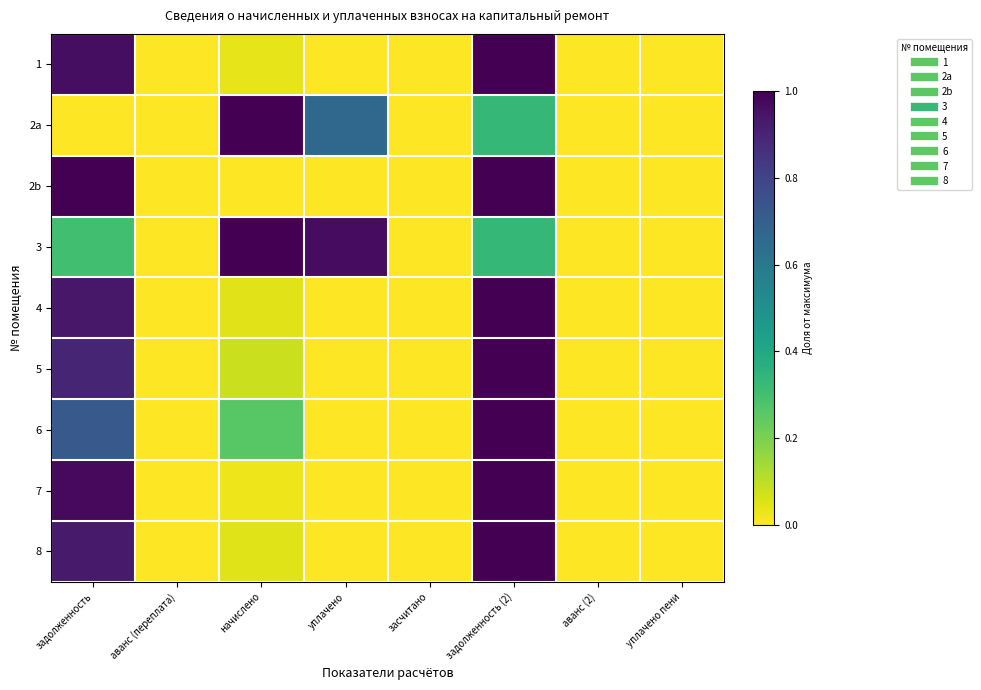

Reading left to right, transcribe all the data shown in this chart.

1: задолженность=1.0	аванс (переплата)=0.0	начислено=0.0	уплачено=0.0	засчитано=0.0	задолженность (2)=1.0	аванс (2)=0.0	уплачено пени=0.0
2a: задолженность=0.0	аванс (переплата)=0.0	начислено=1.0	уплачено=0.7	засчитано=0.0	задолженность (2)=0.3	аванс (2)=0.0	уплачено пени=0.0
2b: задолженность=1.0	аванс (переплата)=0.0	начислено=0.0	уплачено=0.0	засчитано=0.0	задолженность (2)=1.0	аванс (2)=0.0	уплачено пени=0.0
3: задолженность=0.3	аванс (переплата)=0.0	начислено=1.0	уплачено=1.0	засчитано=0.0	задолженность (2)=0.3	аванс (2)=0.0	уплачено пени=0.0
4: задолженность=0.9	аванс (переплата)=0.0	начислено=0.0	уплачено=0.0	засчитано=0.0	задолженность (2)=1.0	аванс (2)=0.0	уплачено пени=0.0
5: задолженность=0.9	аванс (переплата)=0.0	начислено=0.1	уплачено=0.0	засчитано=0.0	задолженность (2)=1.0	аванс (2)=0.0	уплачено пени=0.0
6: задолженность=0.7	аванс (переплата)=0.0	начислено=0.3	уплачено=0.0	засчитано=0.0	задолженность (2)=1.0	аванс (2)=0.0	уплачено пени=0.0
7: задолженность=1.0	аванс (переплата)=0.0	начислено=0.0	уплачено=0.0	засчитано=0.0	задолженность (2)=1.0	аванс (2)=0.0	уплачено пени=0.0
8: задолженность=0.9	аванс (переплата)=0.0	начислено=0.0	уплачено=0.0	засчитано=0.0	задолженность (2)=1.0	аванс (2)=0.0	уплачено пени=0.0